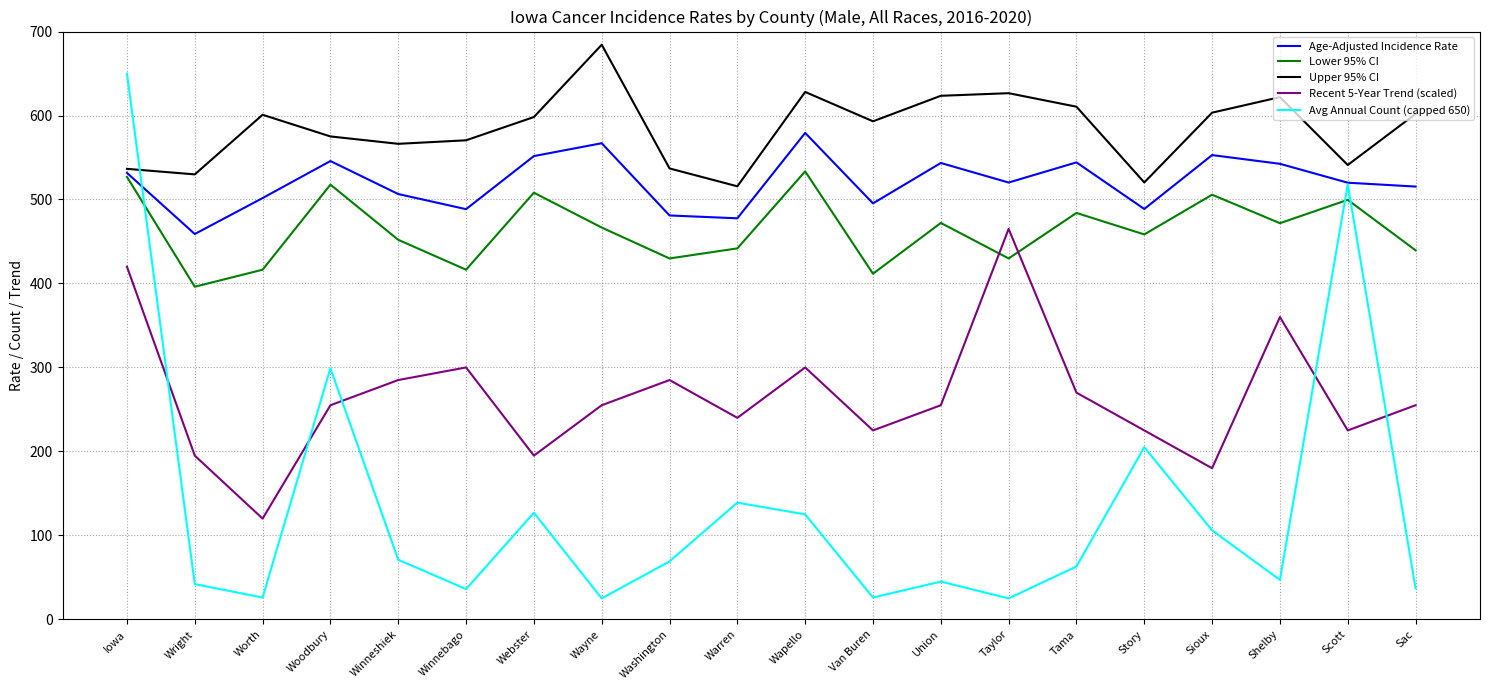

What position from the right is Shelby?

3